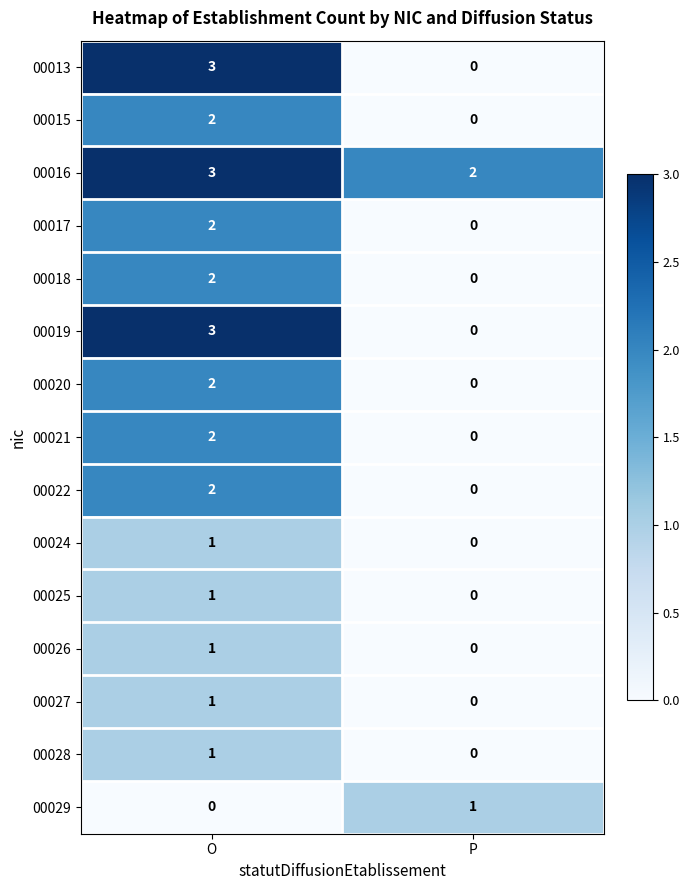

Which series has the largest total across all categories?

00016